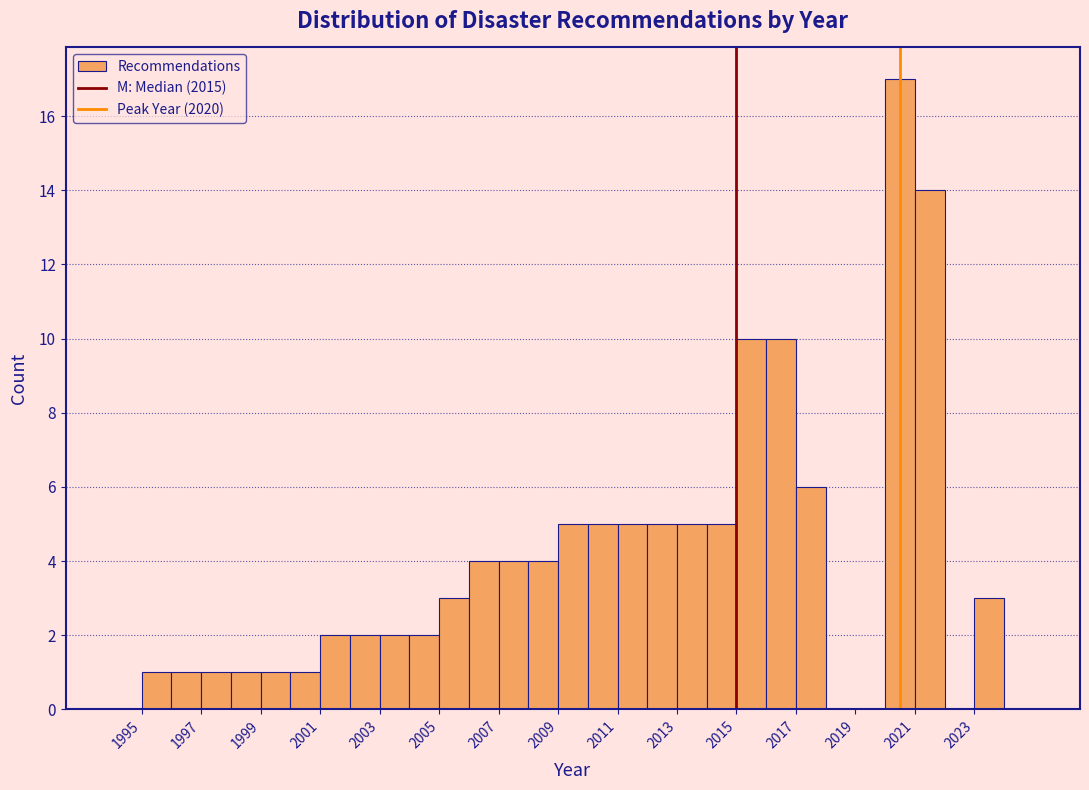

Over which range of the x-axis is the bar tallest?

2020 to 2021